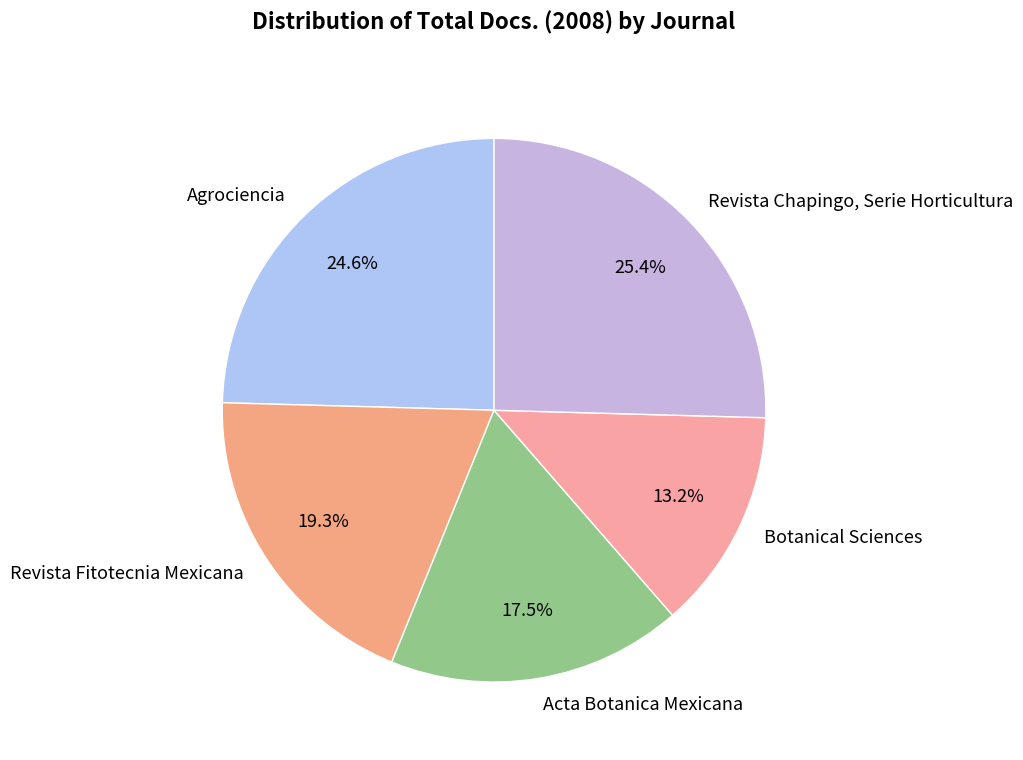

To the nearest percent, what portion does Revista Fitotecnia Mexicana represent?

19%